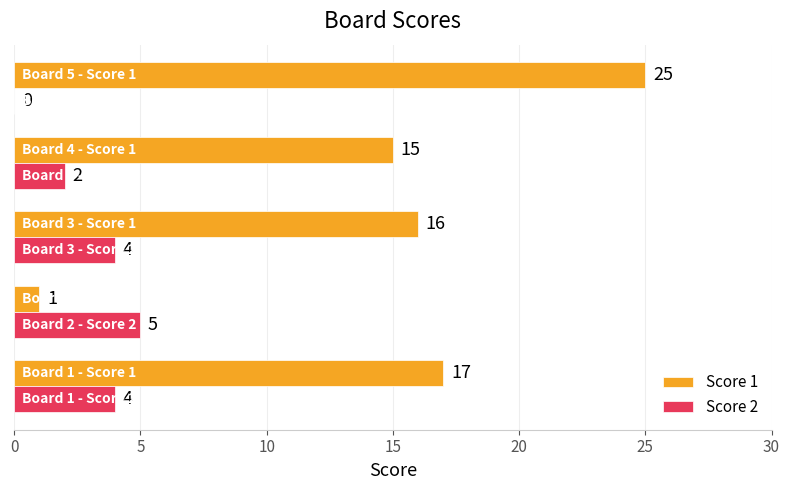

What is the maximum value for Score 1?

25